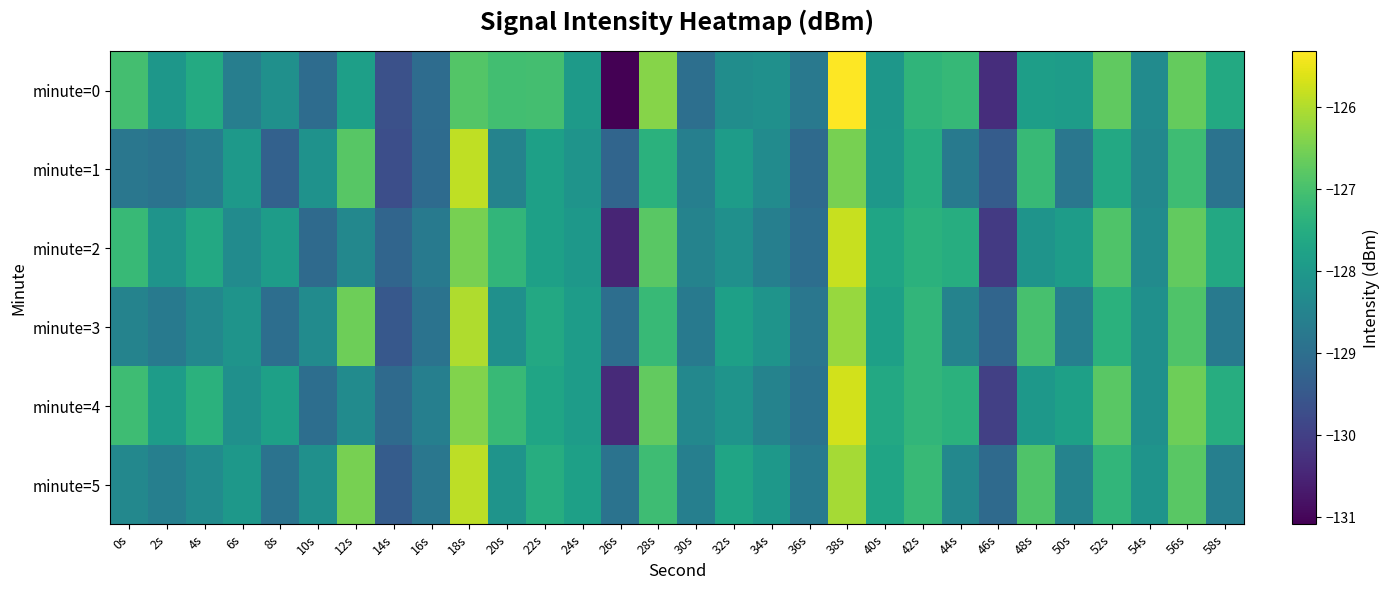

Rank the series by their maximum value, from highest to lowest.

minute=0, minute=4, minute=2, minute=1, minute=5, minute=3